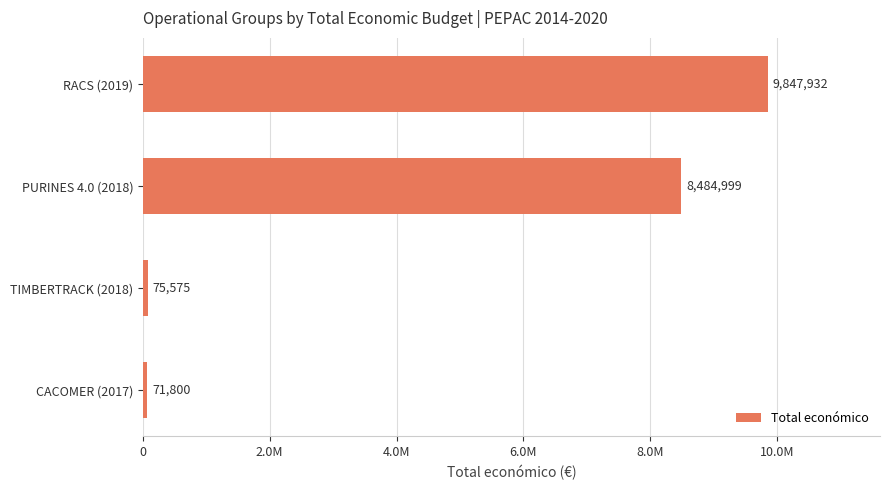

List the labels in order of value, smallest first.

CACOMER (2017), TIMBERTRACK (2018), PURINES 4.0 (2018), RACS (2019)